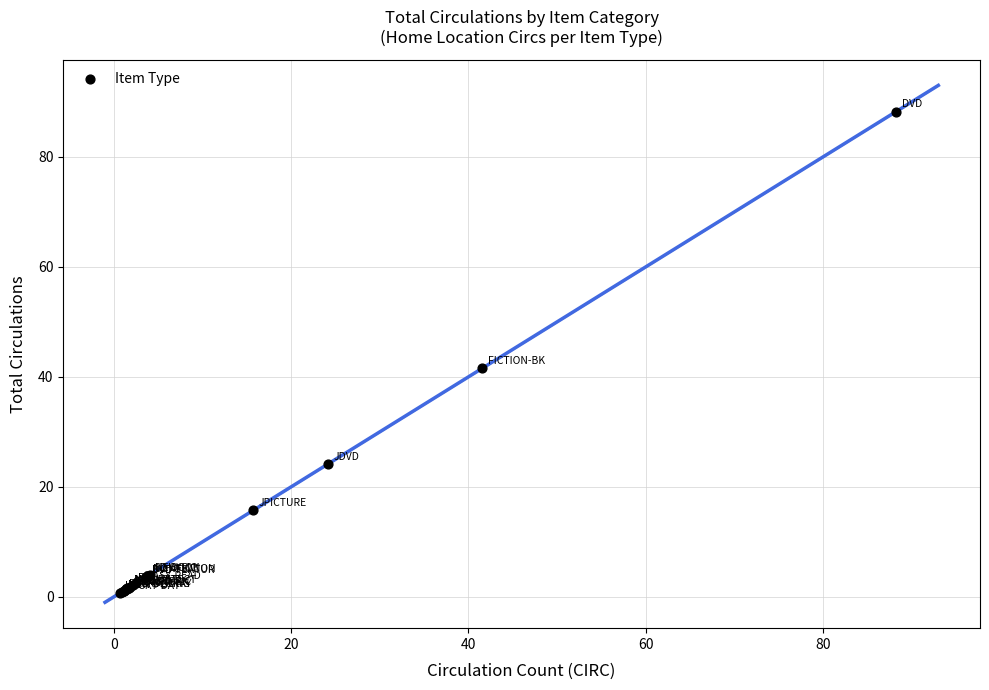

What Y value in the scatter plot is closest to 44?

41.6